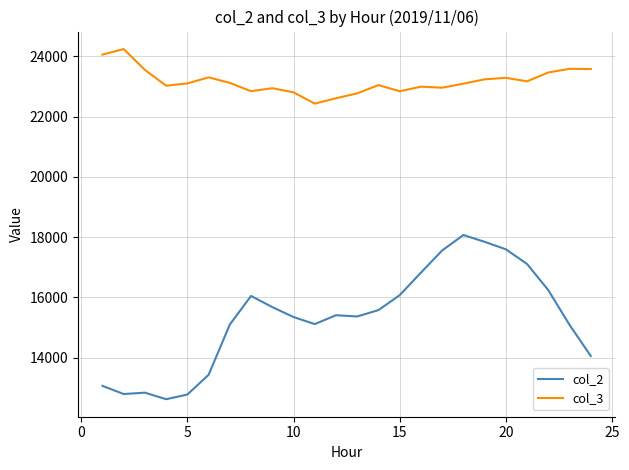

Count the number of data series in this chart.

2